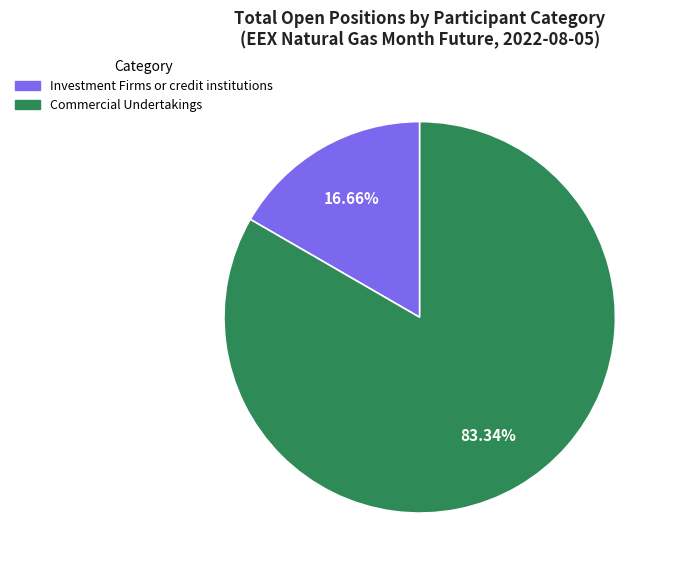

Does any single category account for the majority?

Yes